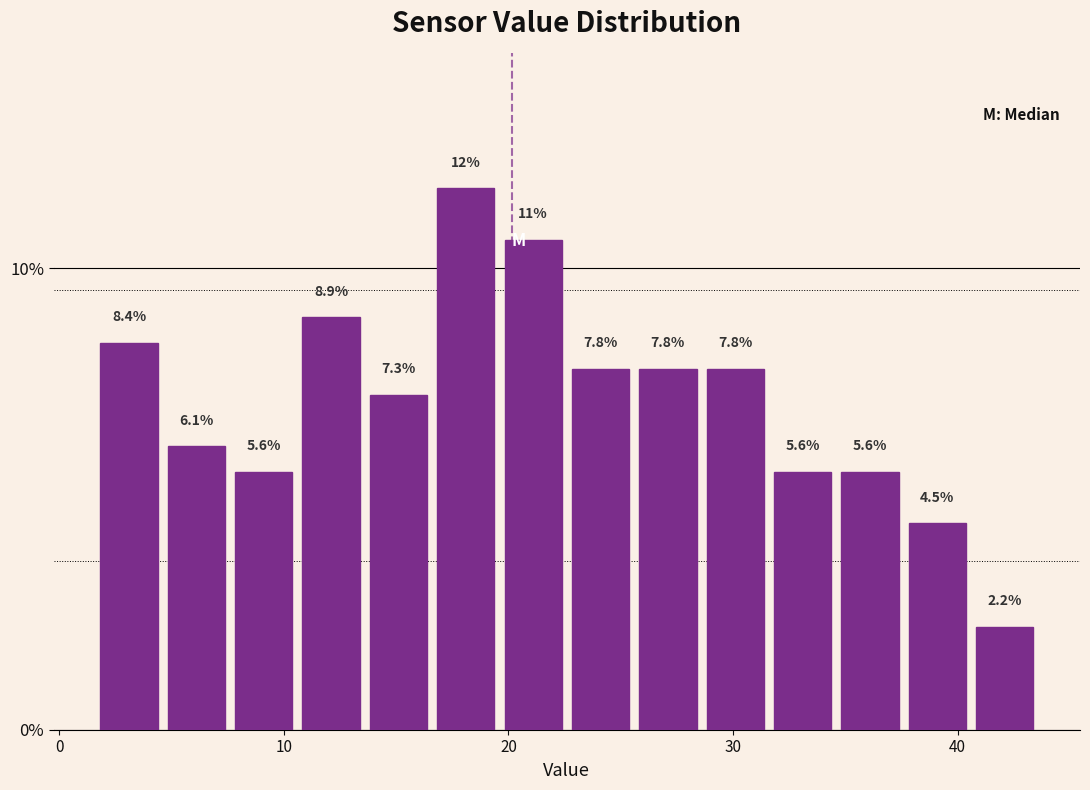

Around what value on the x-axis is the tallest bar? Give the approximate position of its centre, as read against the axis.

18